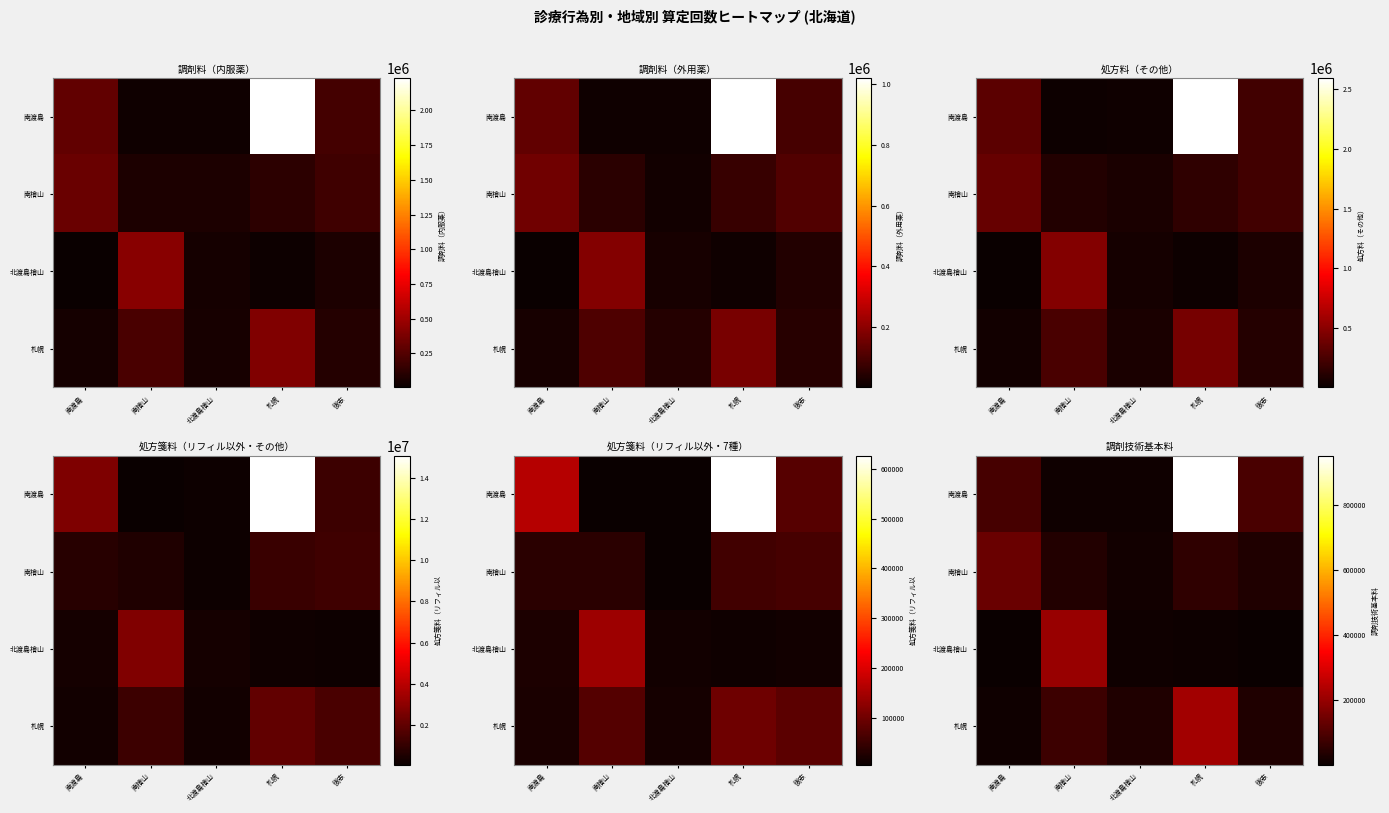

The 南渡島 series shows 9021 at 北渡島檜山. True or false?

True